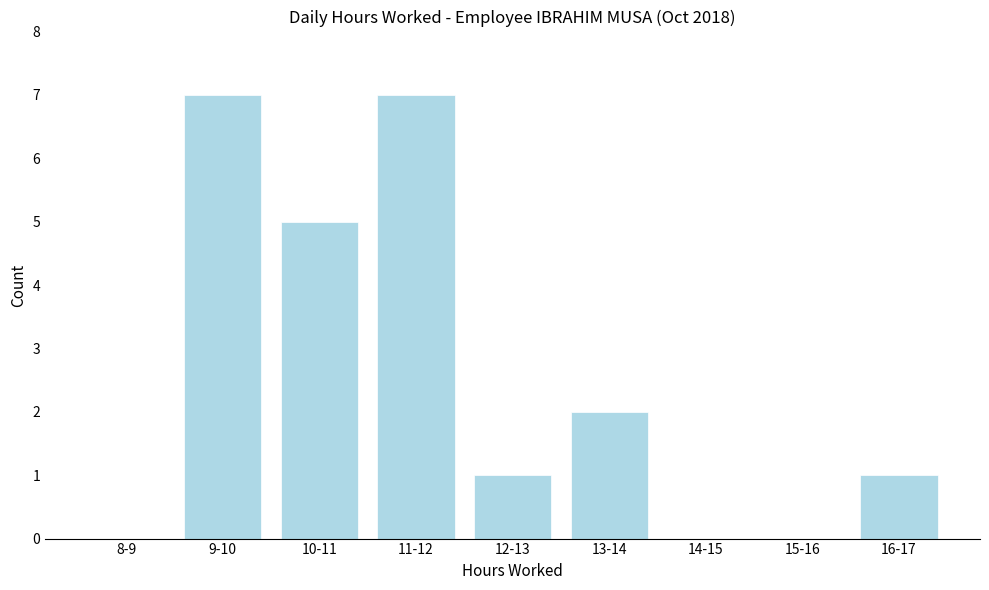

Reading left to right, list all the values displayed in this chart.

8-9=0	9-10=7	10-11=5	11-12=7	12-13=1	13-14=2	14-15=0	15-16=0	16-17=1